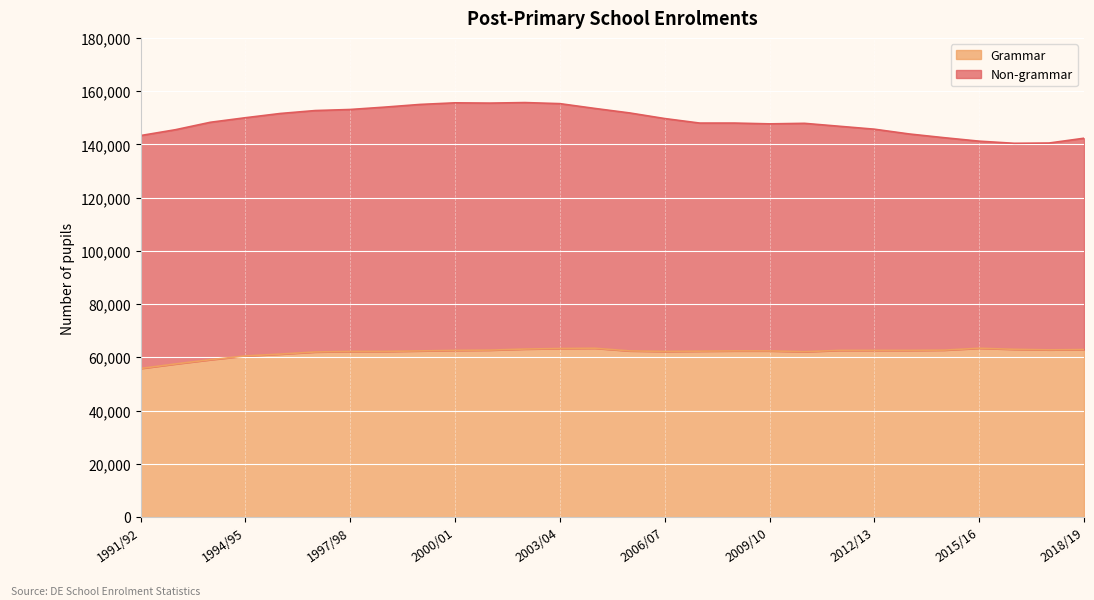

Reading left to right, transcribe all the data shown in this chart.

1991/92=55800	1992/93=57500	1993/94=59100	1994/95=60500	1995/96=61200	1996/97=62000	1997/98=62200	1998/99=62200	1999/00=62400	2000/01=62600	2001/02=62700	2002/03=63100	2003/04=63300	2004/05=63400	2005/06=62400	2006/07=62200	2007/08=62300	2008/09=62400	2009/10=62400	2010/11=62100	2011/12=62600	2012/13=62600	2013/14=62600	2014/15=62700	2015/16=63400	2016/17=63000	2017/18=62800	2018/19=62900